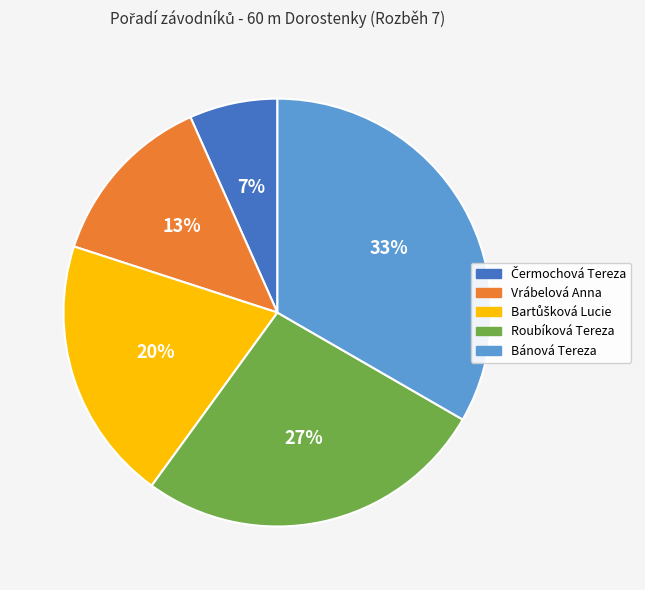

To the nearest percent, what is the average slice percentage?

20%